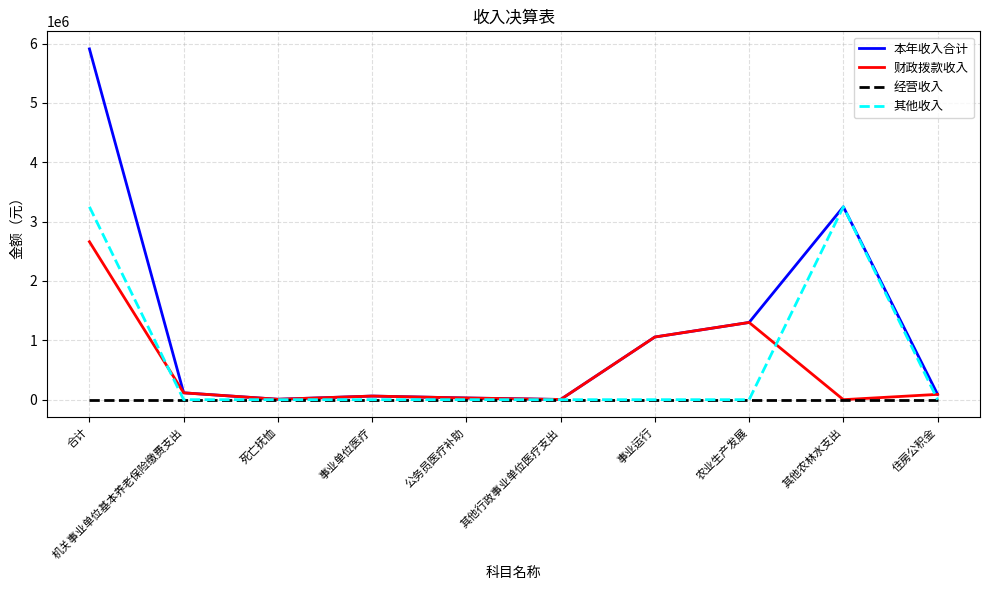

True or false: 经营收入 has a value of 0.0 at 公务员医疗补助.

True